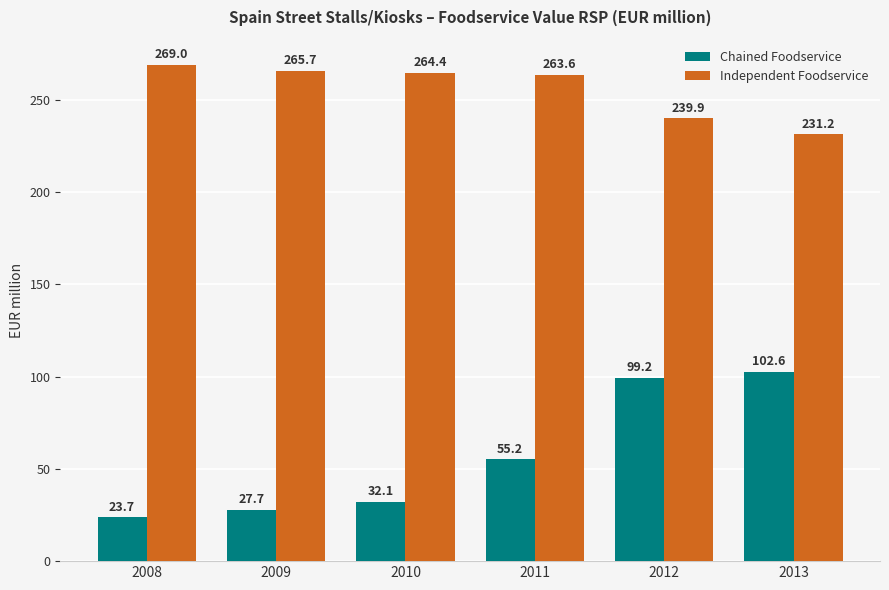

Where does the Chained Foodservice series first go above 55?

2011